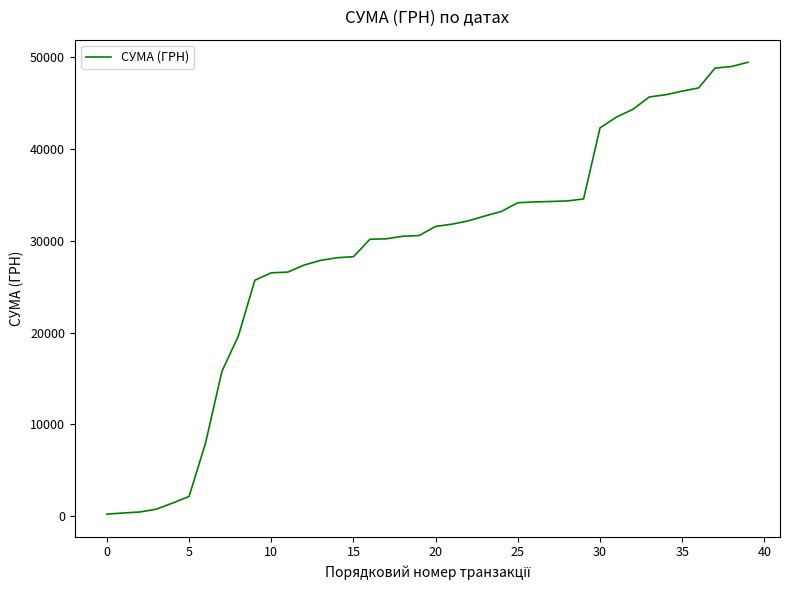

What is the difference between the maximum and minimum values?

49232.4